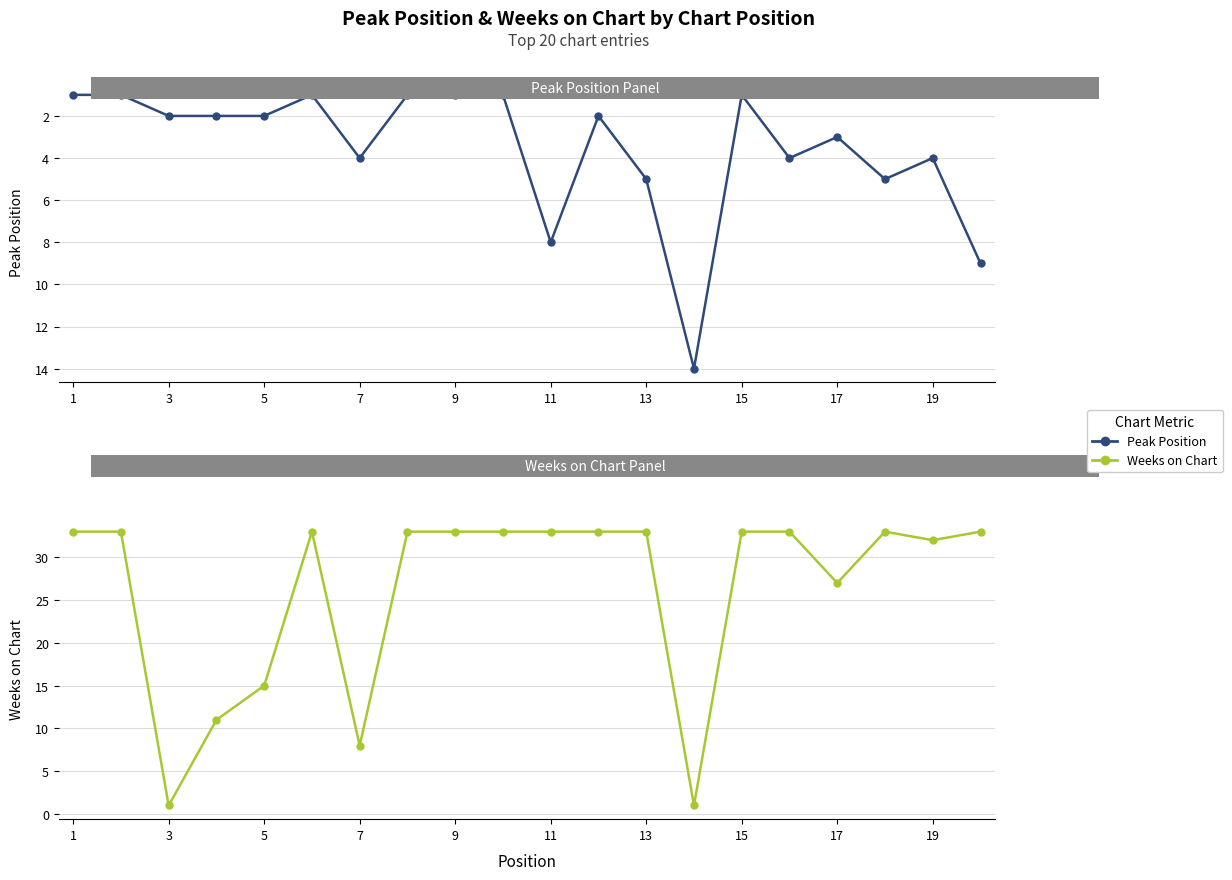

Rank the series by their maximum value, from lowest to highest.

Peak Position, Weeks on Chart